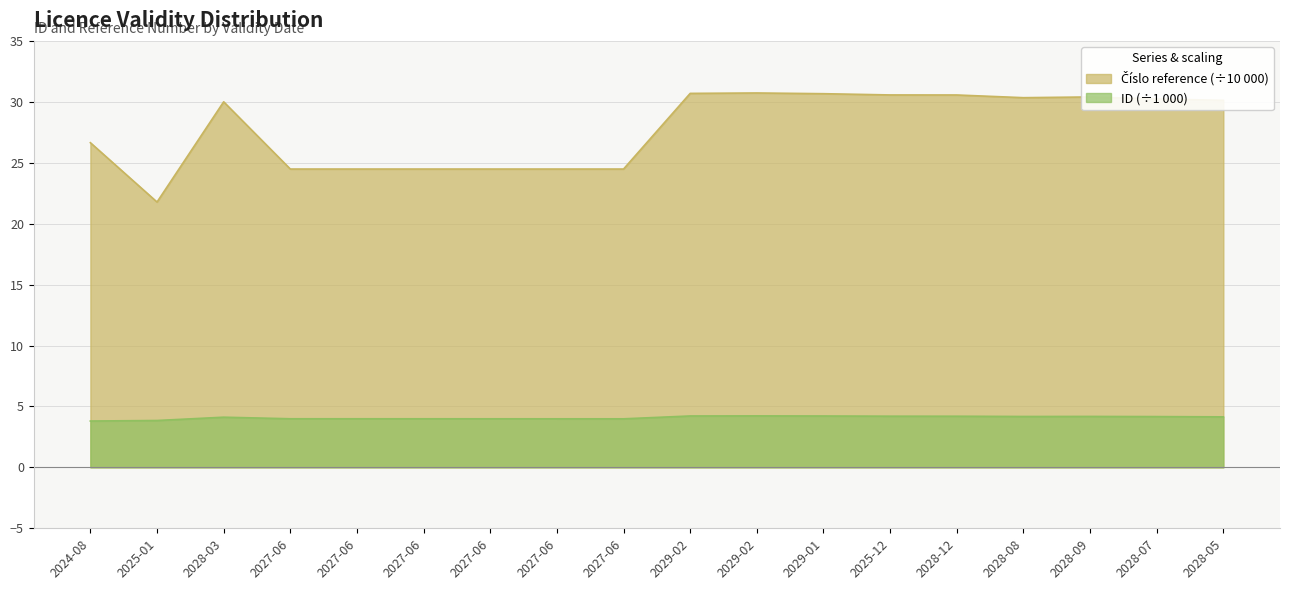

Where is the first local minimum for Cislo reference?

2025-01